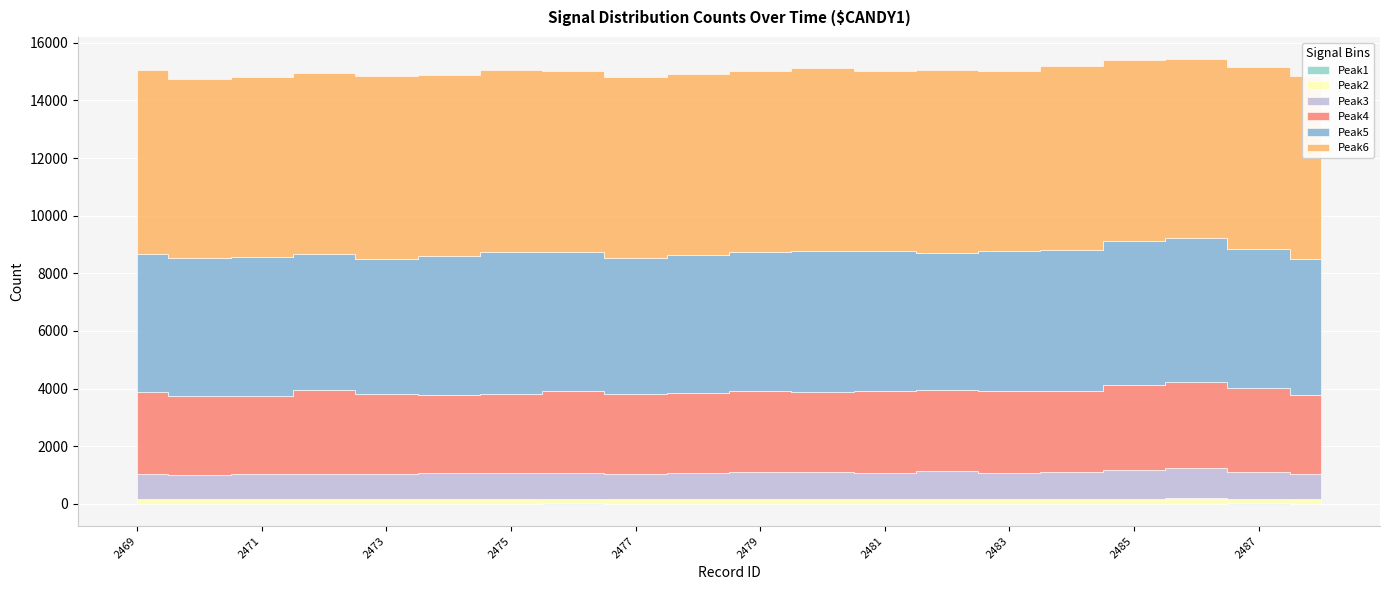

What is the greatest value displayed?

6396